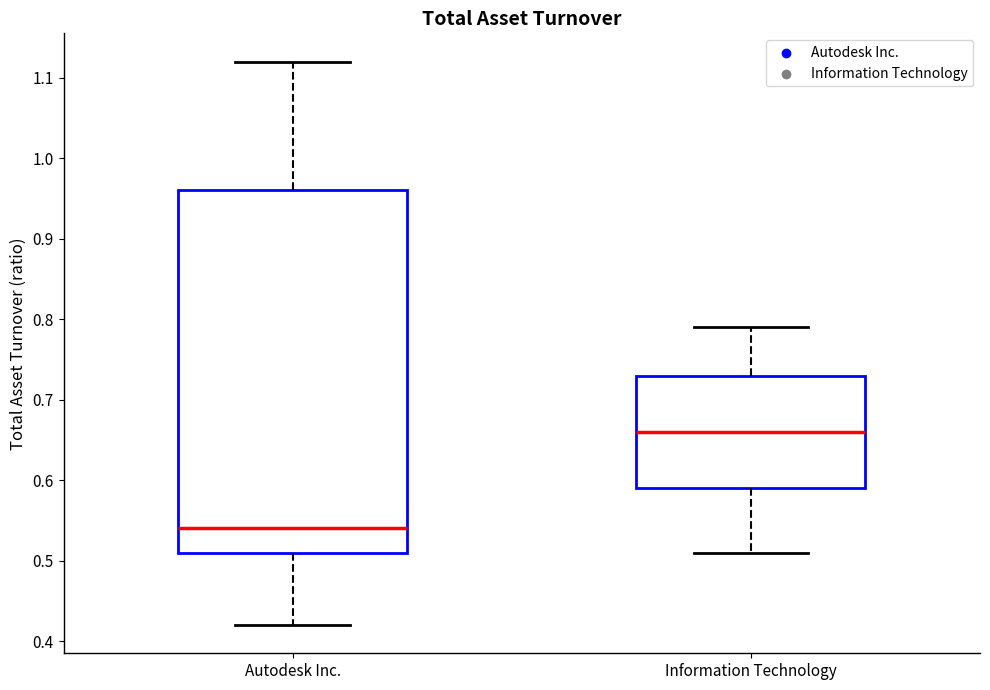

Where does the median line of the box for Autodesk Inc. sit on the y-axis? The values are not printed on the chart, so give them approximately, as read against the axis.

0.54